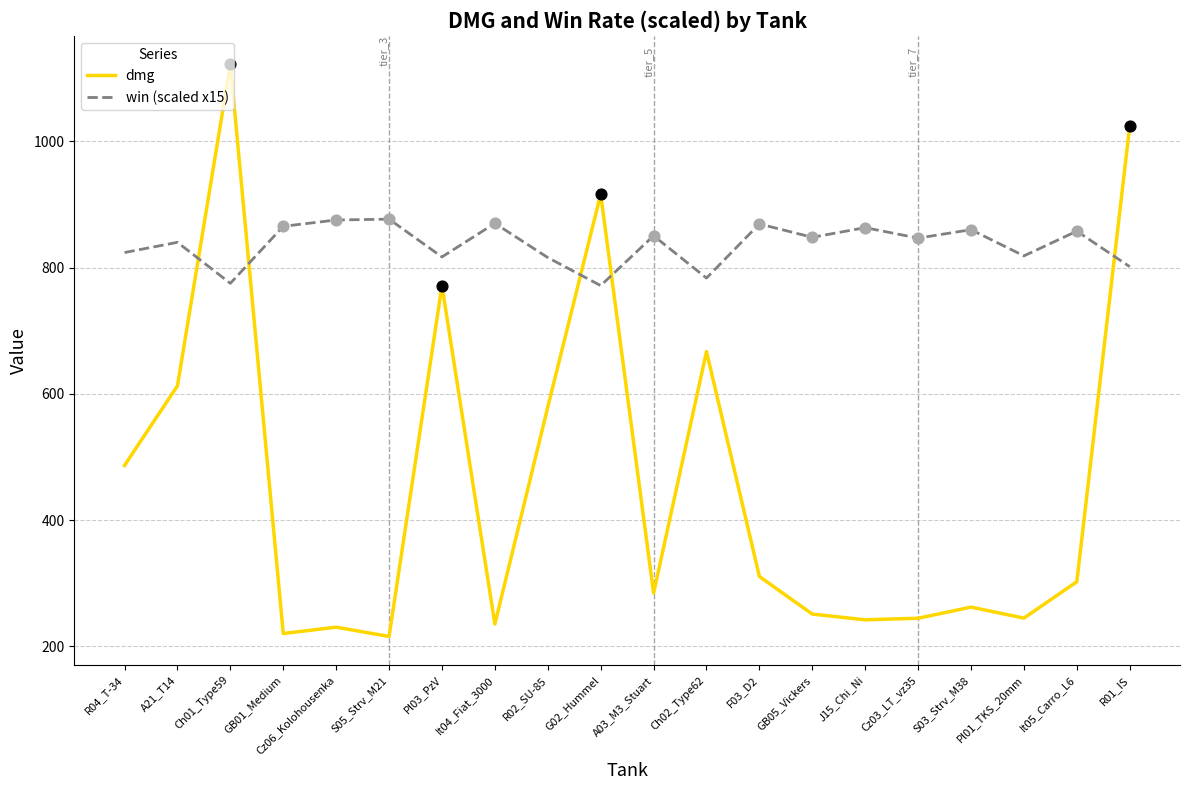

What is the total value across all series at R04_T-34?

1310.3